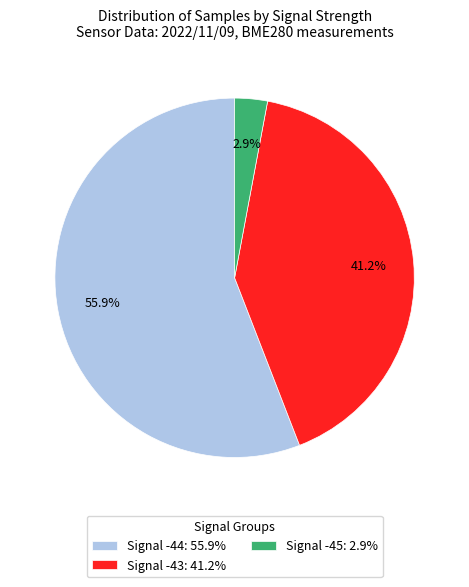

What percentage is NOT represented by Signal -43: 41.2%?

58.8%